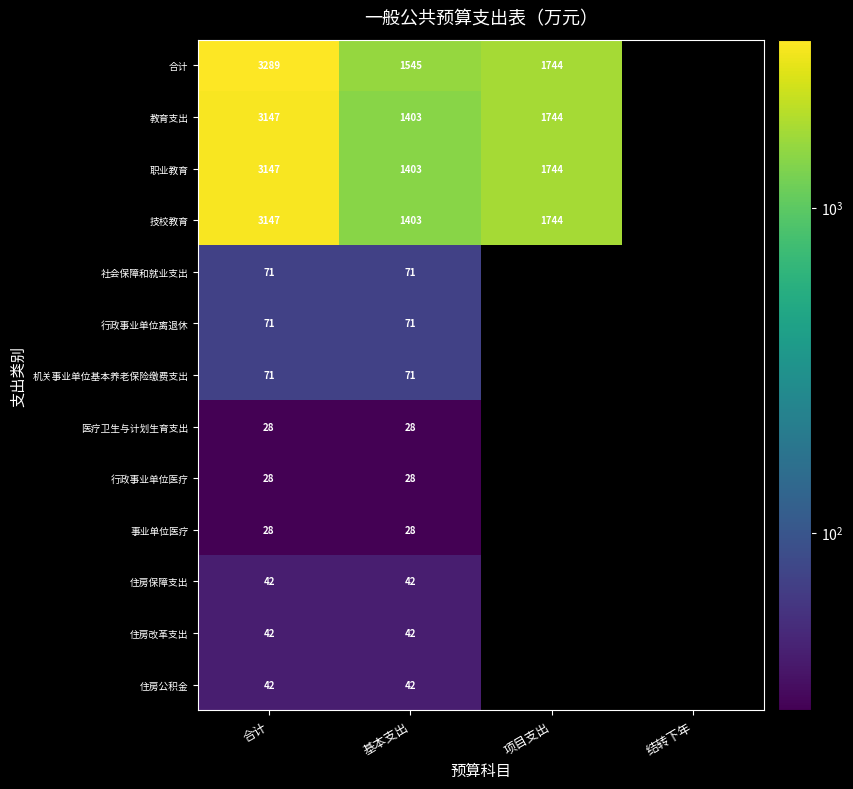

What is the difference between the highest and lowest values at 合计?

3261